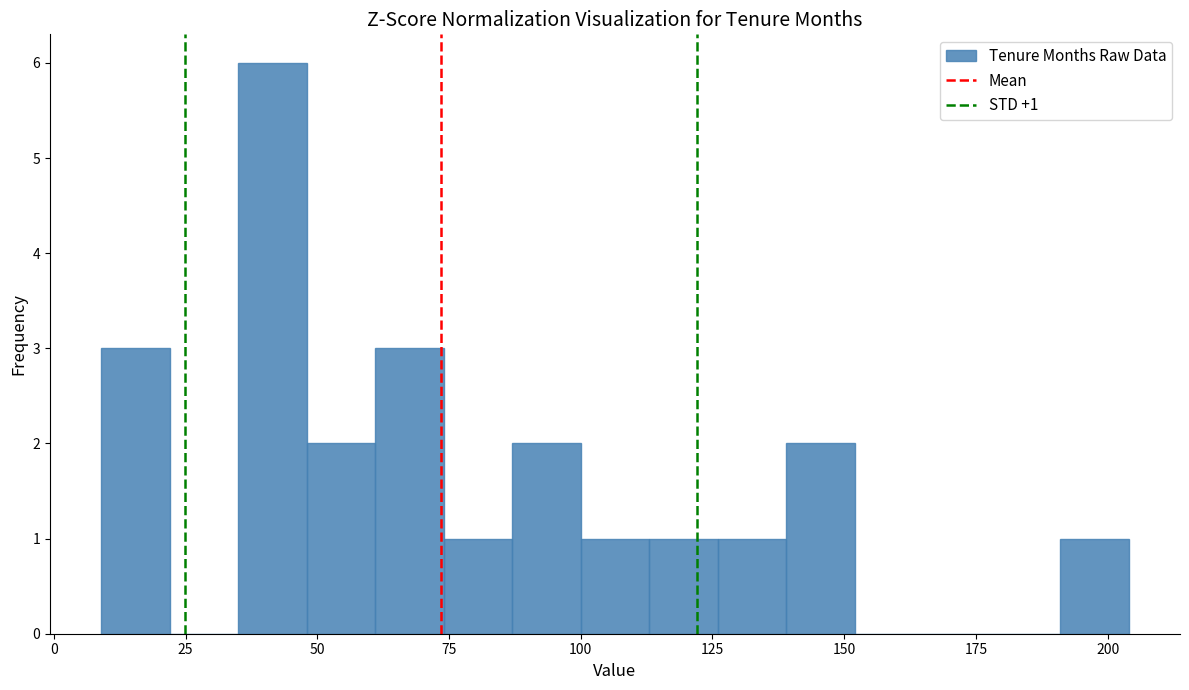

Read against the x-axis, roughly where is the centre of the tallest bar?

40